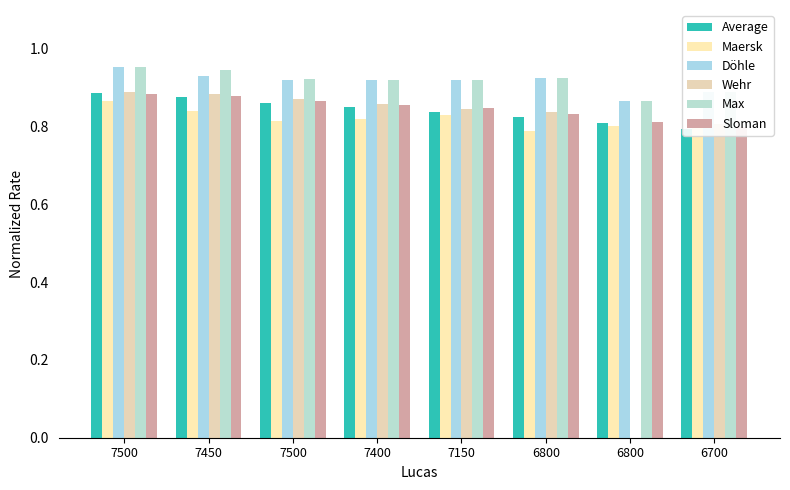

The Maersk series shows 1.1 at 6700. True or false?

False